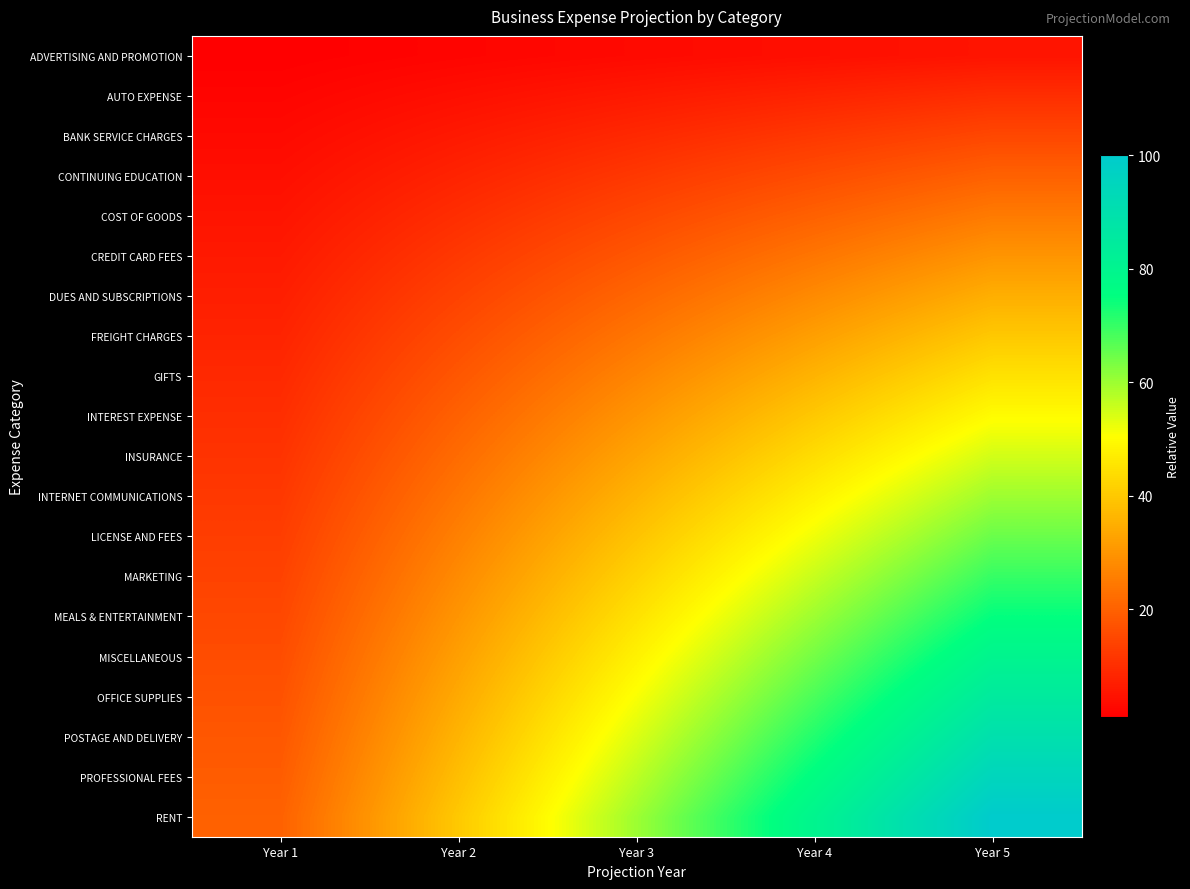

What is the minimum value shown in the chart?

1